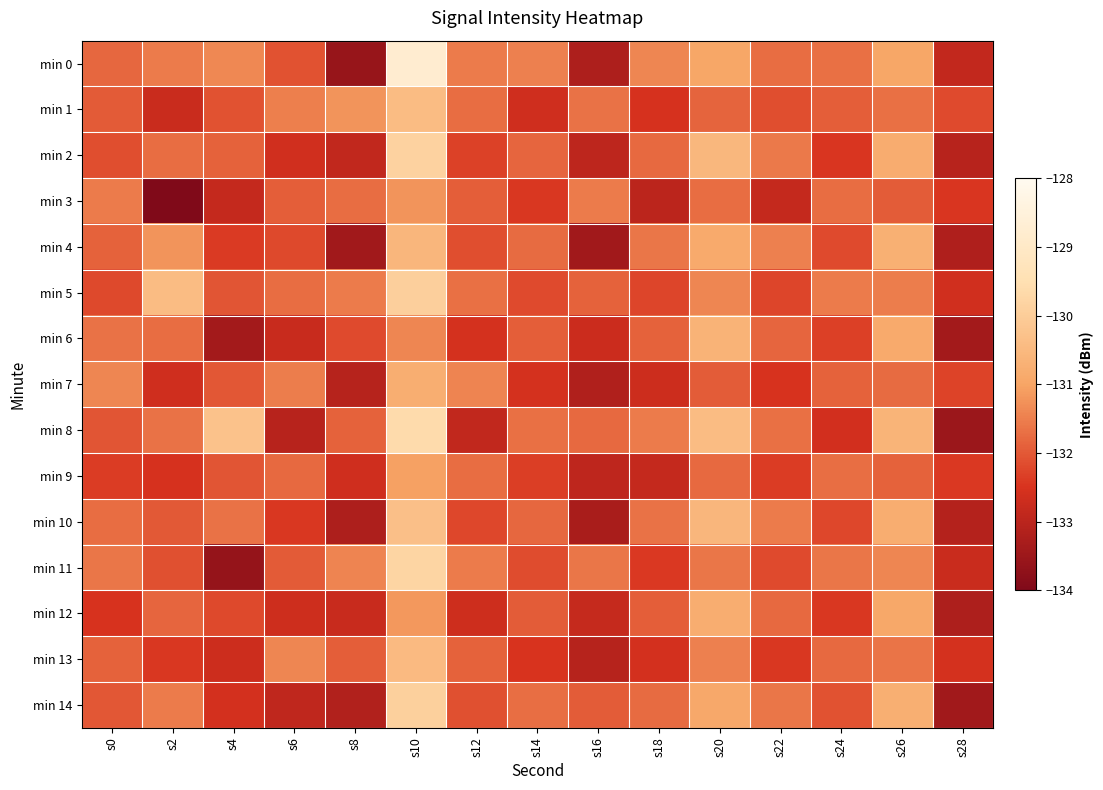

Reading right to left, transcribe all the data shown in this chart.

min 0: s28=-132.9	s26=-131.0	s24=-131.7	s22=-131.7	s20=-131.0	s18=-131.4	s16=-133.2	s14=-131.5	s12=-131.5	s10=-128.8	s8=-133.6	s6=-132.1	s4=-131.4	s2=-131.5	s0=-131.8
min 1: s28=-132.2	s26=-131.7	s24=-131.9	s22=-132.1	s20=-131.9	s18=-132.5	s16=-131.7	s14=-132.7	s12=-131.8	s10=-130.4	s8=-131.2	s6=-131.5	s4=-132.1	s2=-132.8	s0=-132.0
min 2: s28=-133.0	s26=-130.8	s24=-132.5	s22=-131.6	s20=-130.5	s18=-131.8	s16=-132.9	s14=-131.8	s12=-132.3	s10=-129.9	s8=-132.9	s6=-132.6	s4=-131.9	s2=-131.7	s0=-132.1
min 3: s28=-132.5	s26=-131.9	s24=-131.7	s22=-132.8	s20=-131.7	s18=-133.0	s16=-131.5	s14=-132.4	s12=-131.9	s10=-131.2	s8=-131.7	s6=-131.9	s4=-132.8	s2=-134.0	s0=-131.5
min 4: s28=-133.2	s26=-130.7	s24=-132.2	s22=-131.5	s20=-130.9	s18=-131.6	s16=-133.4	s14=-131.8	s12=-132.1	s10=-130.6	s8=-133.4	s6=-132.2	s4=-132.4	s2=-131.2	s0=-131.9
min 5: s28=-132.6	s26=-131.5	s24=-131.6	s22=-132.3	s20=-131.4	s18=-132.3	s16=-131.9	s14=-132.2	s12=-131.7	s10=-129.9	s8=-131.6	s6=-131.7	s4=-132.0	s2=-130.4	s0=-132.2
min 6: s28=-133.4	s26=-130.9	s24=-132.3	s22=-131.8	s20=-130.7	s18=-131.9	s16=-132.7	s14=-131.9	s12=-132.6	s10=-131.4	s8=-132.2	s6=-132.8	s4=-133.4	s2=-131.8	s0=-131.7
min 7: s28=-132.3	s26=-131.8	s24=-131.9	s22=-132.5	s20=-131.9	s18=-132.7	s16=-133.2	s14=-132.6	s12=-131.4	s10=-130.8	s8=-133.1	s6=-131.5	s4=-132.0	s2=-132.7	s0=-131.4
min 8: s28=-133.5	s26=-130.6	s24=-132.6	s22=-131.7	s20=-130.4	s18=-131.5	s16=-131.8	s14=-131.7	s12=-132.9	s10=-129.6	s8=-131.9	s6=-133.1	s4=-130.3	s2=-131.7	s0=-132.1
min 9: s28=-132.4	s26=-131.9	s24=-131.7	s22=-132.4	s20=-131.8	s18=-132.8	s16=-132.9	s14=-132.3	s12=-131.7	s10=-131.1	s8=-132.7	s6=-131.8	s4=-132.1	s2=-132.5	s0=-132.4
min 10: s28=-133.1	s26=-130.8	s24=-132.2	s22=-131.5	s20=-130.6	s18=-131.7	s16=-133.3	s14=-131.8	s12=-132.2	s10=-130.3	s8=-133.2	s6=-132.4	s4=-131.7	s2=-132.0	s0=-131.7
min 11: s28=-132.7	s26=-131.4	s24=-131.6	s22=-132.2	s20=-131.6	s18=-132.4	s16=-131.6	s14=-132.2	s12=-131.6	s10=-129.8	s8=-131.4	s6=-132.0	s4=-133.6	s2=-132.1	s0=-131.6
min 12: s28=-133.2	s26=-130.9	s24=-132.4	s22=-131.8	s20=-130.8	s18=-131.9	s16=-132.8	s14=-131.9	s12=-132.7	s10=-131.2	s8=-132.8	s6=-132.7	s4=-132.2	s2=-131.8	s0=-132.5
min 13: s28=-132.6	s26=-131.7	s24=-131.8	s22=-132.4	s20=-131.5	s18=-132.6	s16=-133.1	s14=-132.5	s12=-131.9	s10=-130.5	s8=-131.9	s6=-131.4	s4=-132.7	s2=-132.4	s0=-131.9
min 14: s28=-133.4	s26=-130.8	s24=-132.1	s22=-131.6	s20=-130.9	s18=-131.8	s16=-131.9	s14=-131.7	s12=-132.1	s10=-129.9	s8=-133.1	s6=-132.9	s4=-132.6	s2=-131.6	s0=-132.0